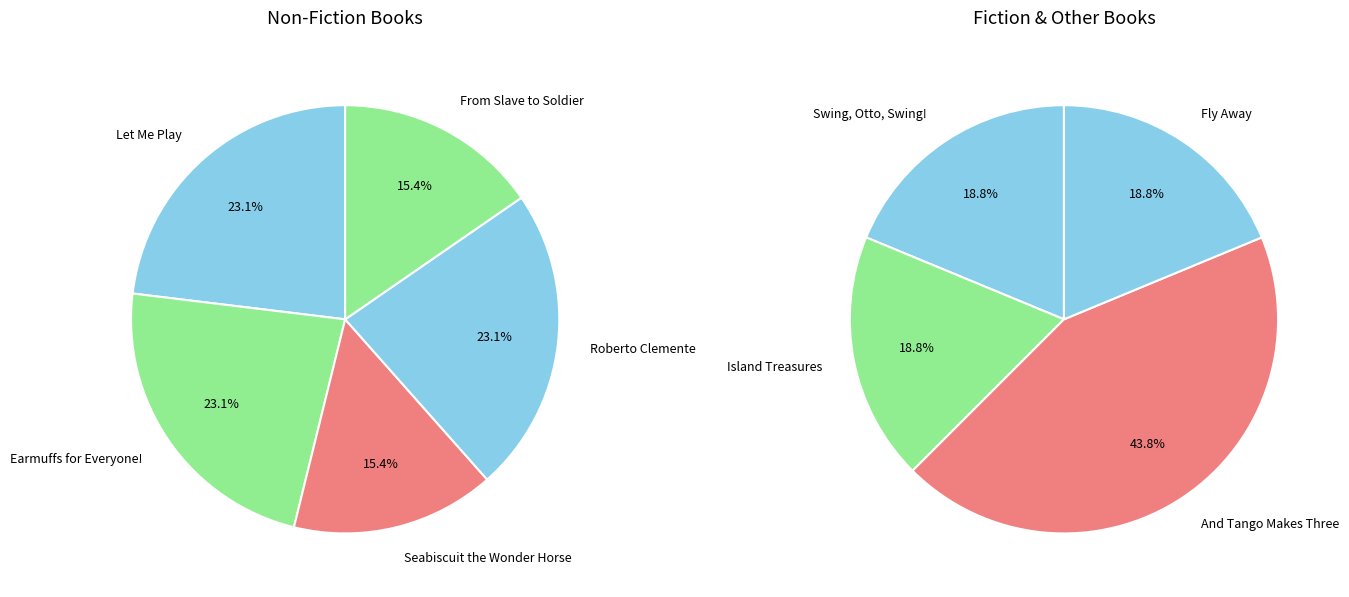

Count the number of slices in the pie.

9